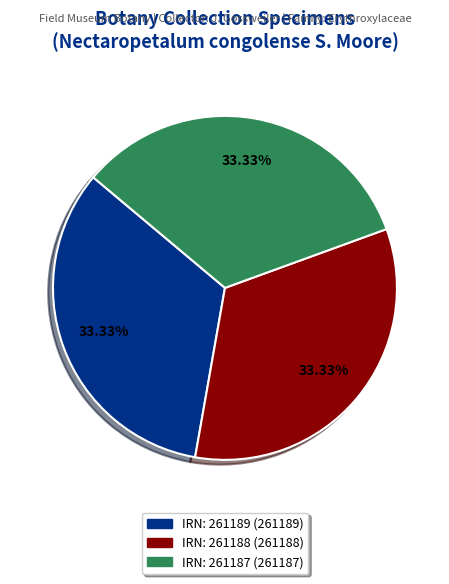

Is there a majority slice in this chart?

No